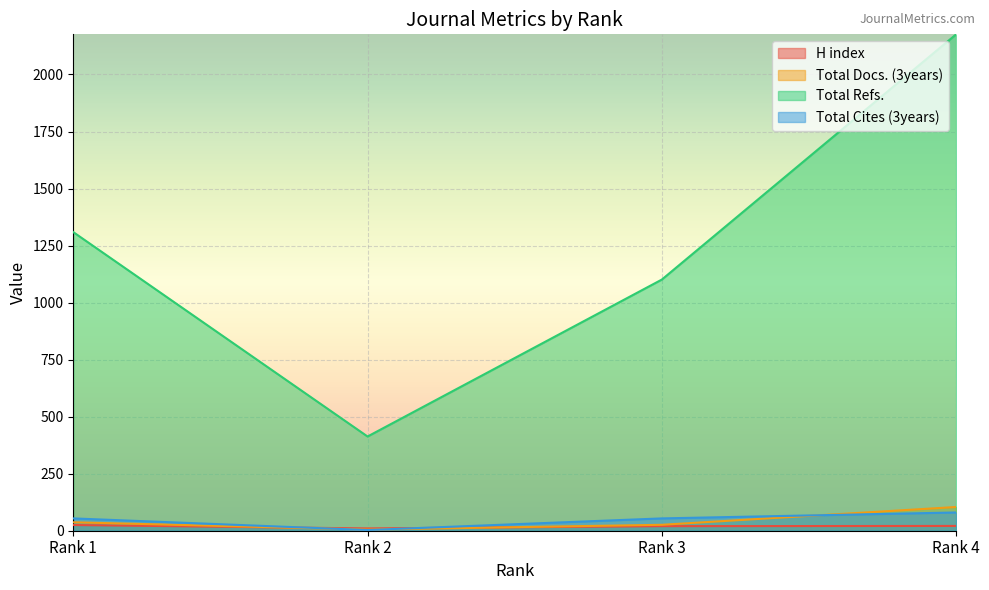

Which has a higher value, Rank 2 or Rank 1?

Rank 1